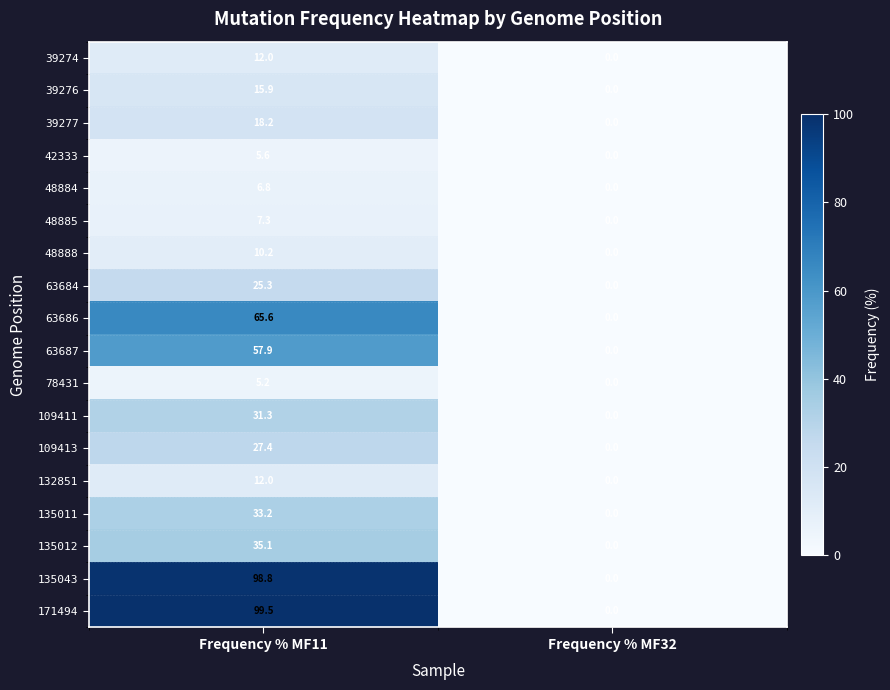

At which category is the sum across all series the highest?

Frequency % MF11